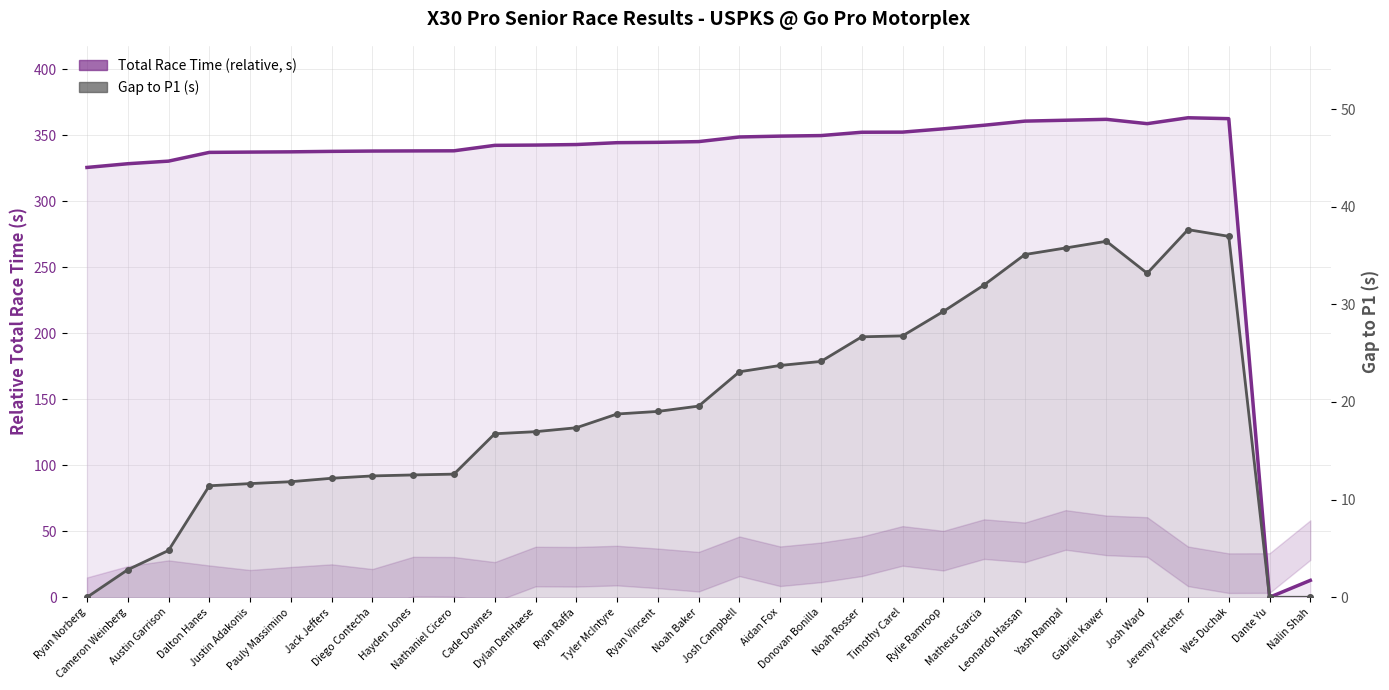

What value does the Total Race Time (relative, s) series have at Cade Downes?

342.4